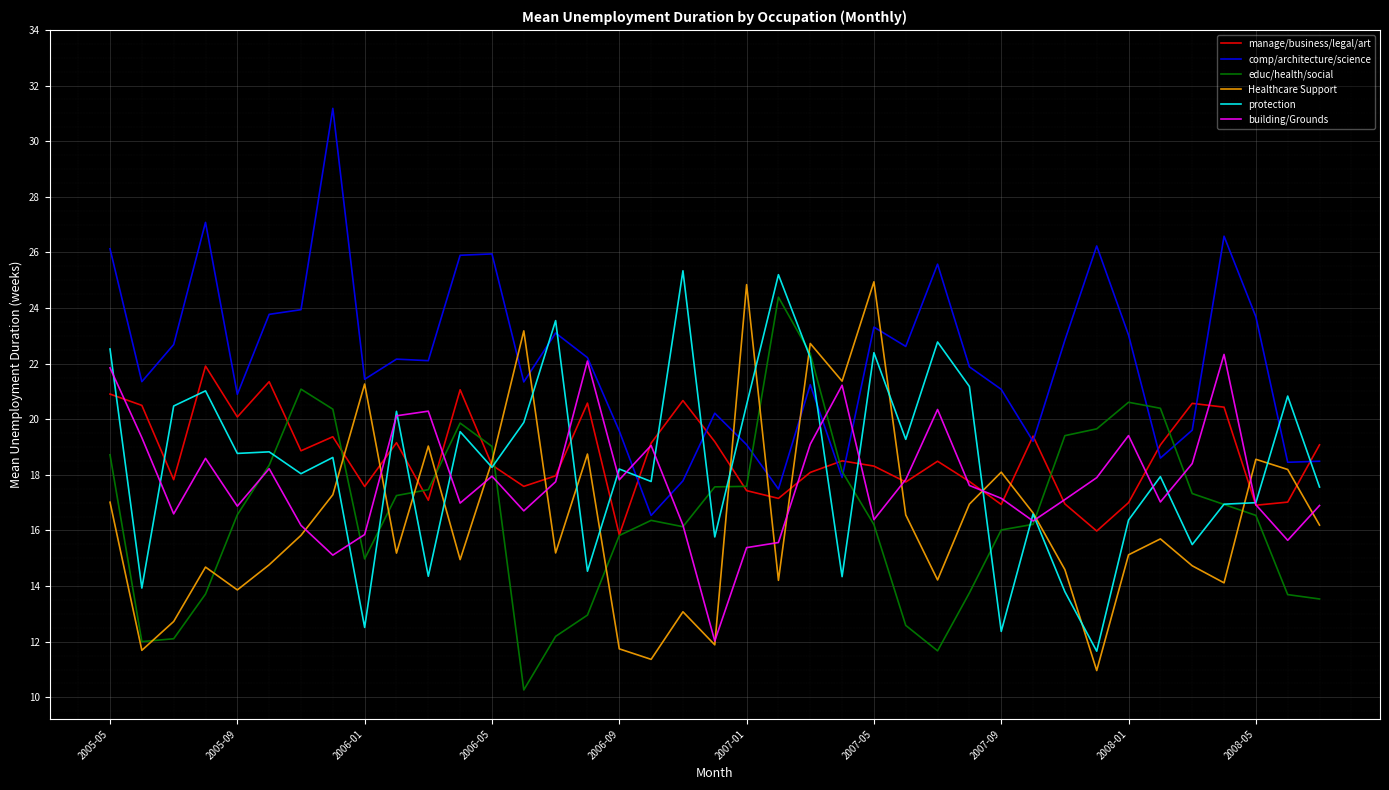

How many lines are shown in the chart?

6